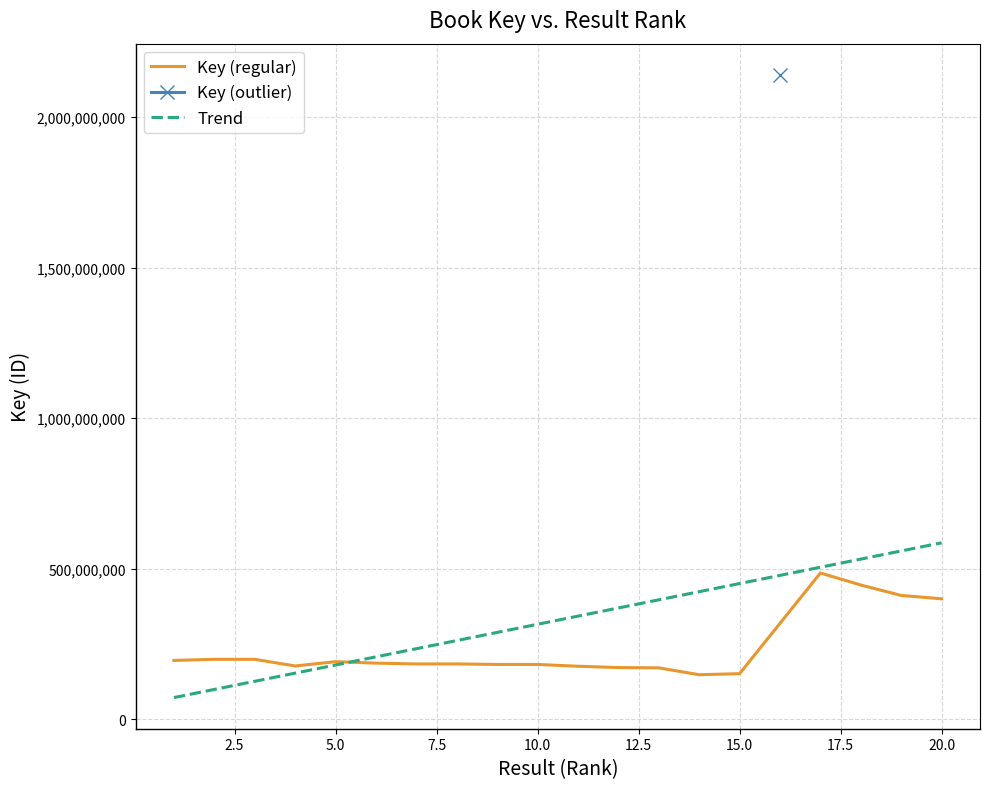

At which label does the data first exceed 342893898?

11